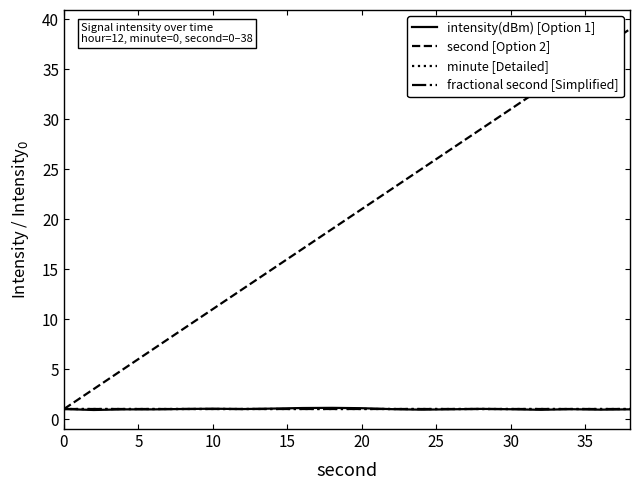

Is this an area chart (filled region under the line)?

No